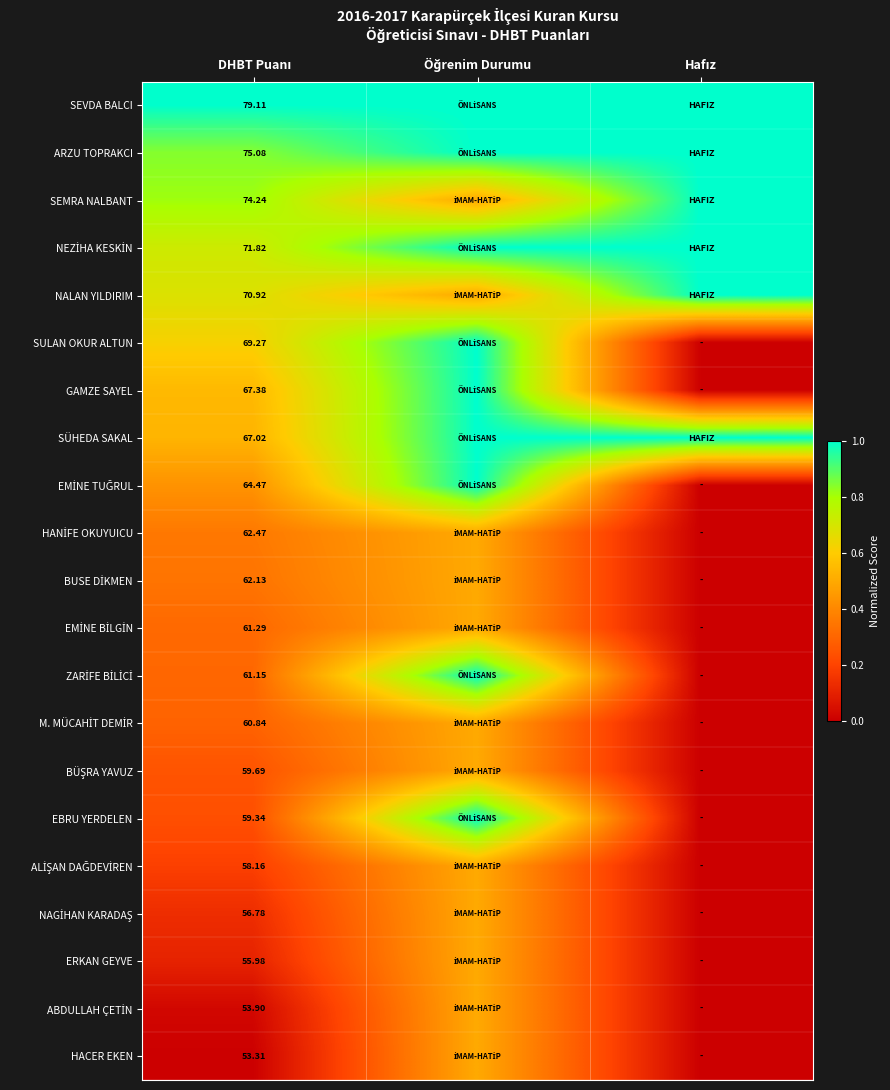

True or false: ALİŞAN DAĞDEVİREN has a value of 0.3 at DHBT Puanı.

False